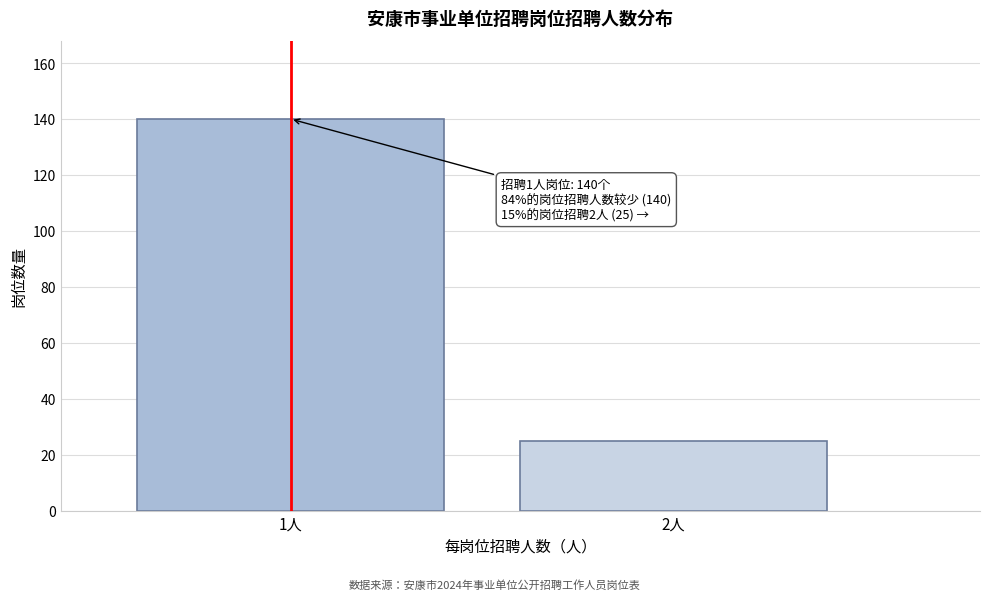

Reading right to left, what are all the values shown in this chart?

25	140